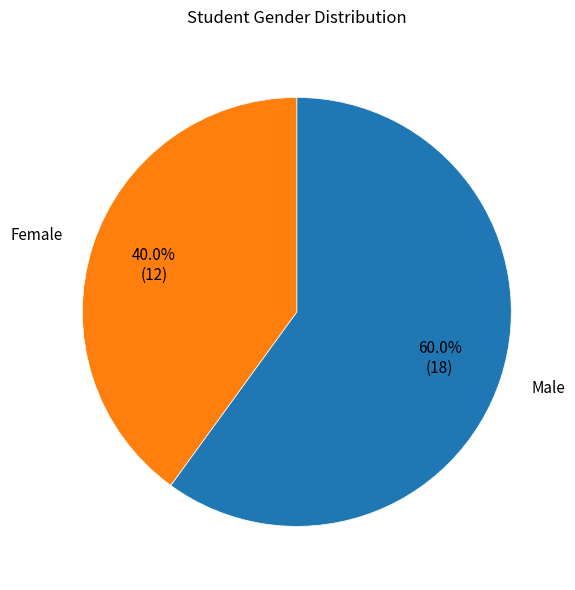

Does any single category account for the majority?

Yes